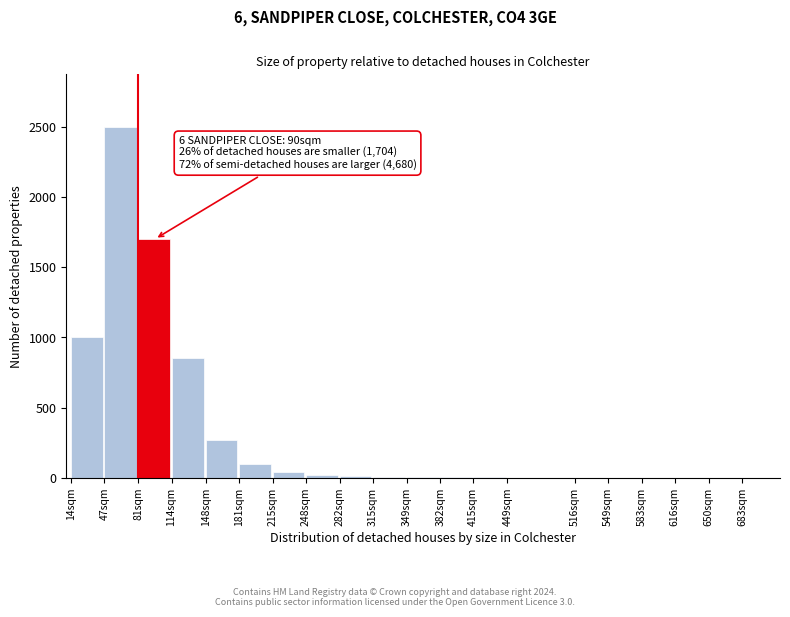

What is the sum of all values?

6518